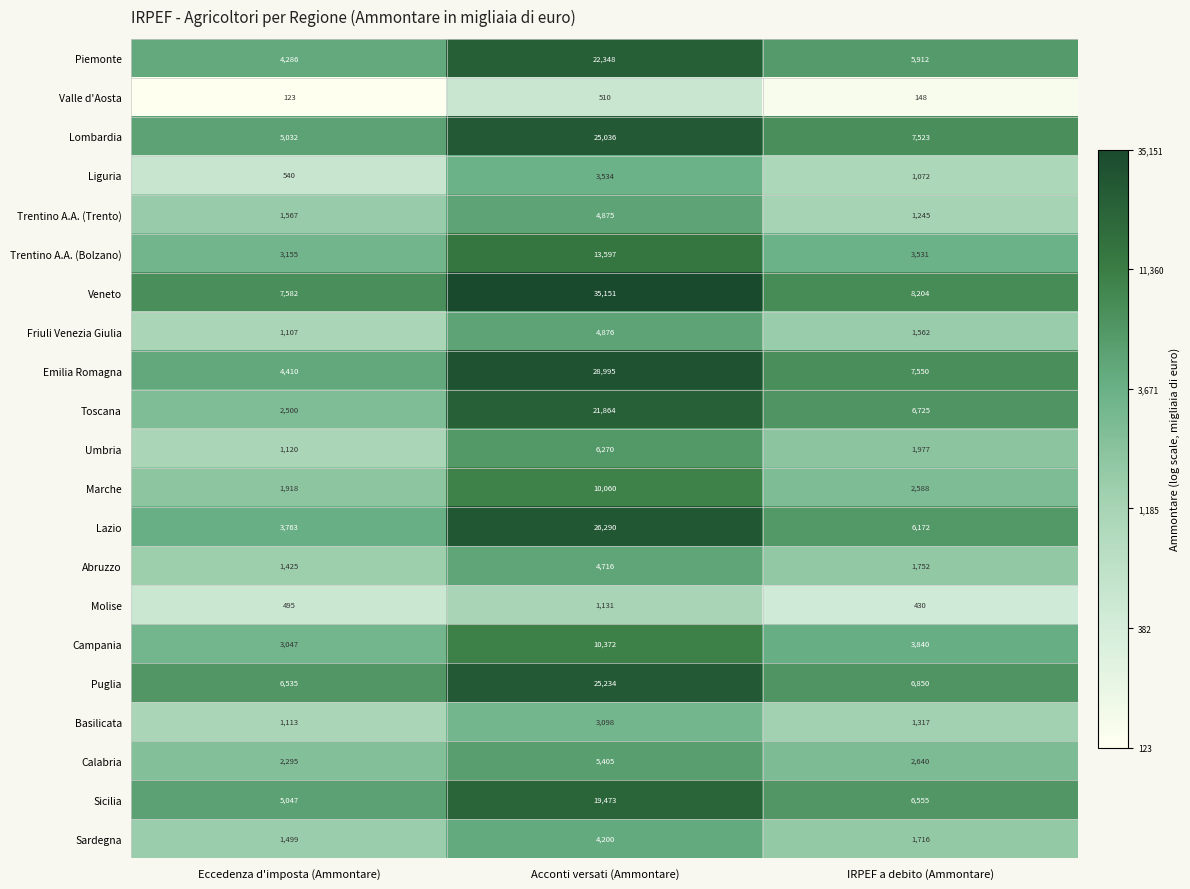

Which category has the lowest value across all series?

Eccedenza d'imposta (Ammontare)